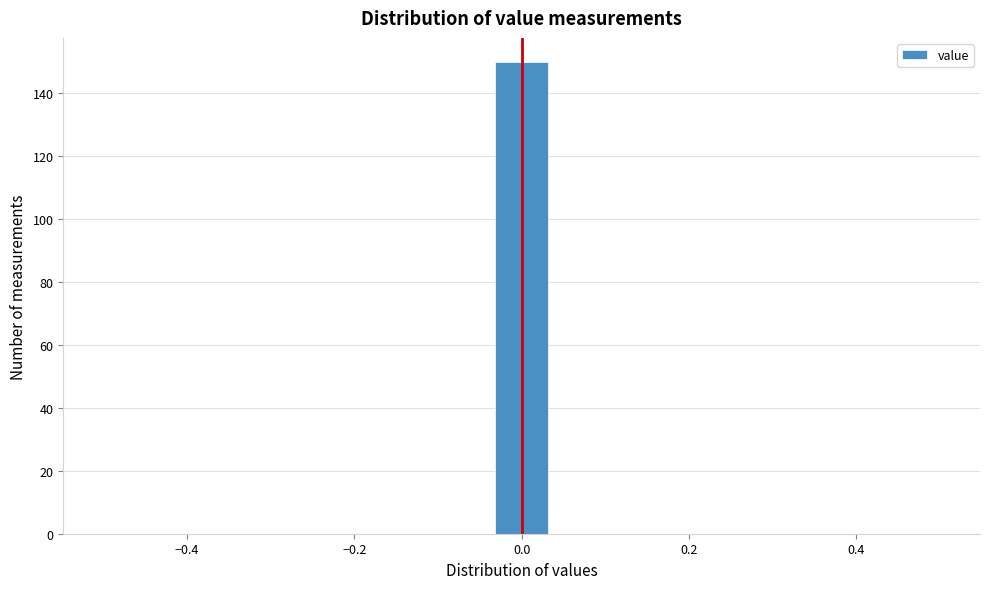

Around what value on the x-axis is the tallest bar? Give the approximate position of its centre, as read against the axis.

0.00